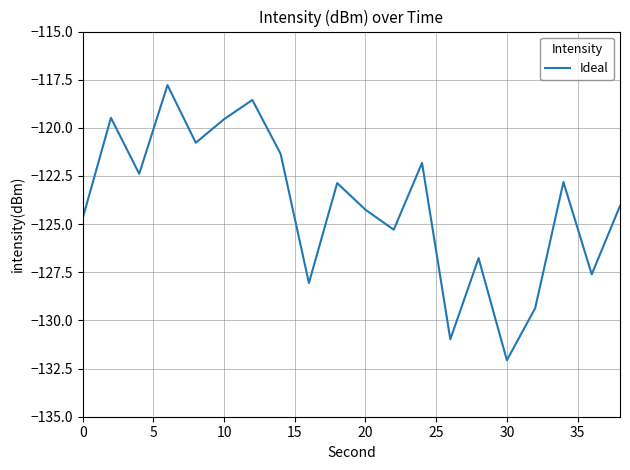

What is the difference between the maximum and minimum values?

14.3